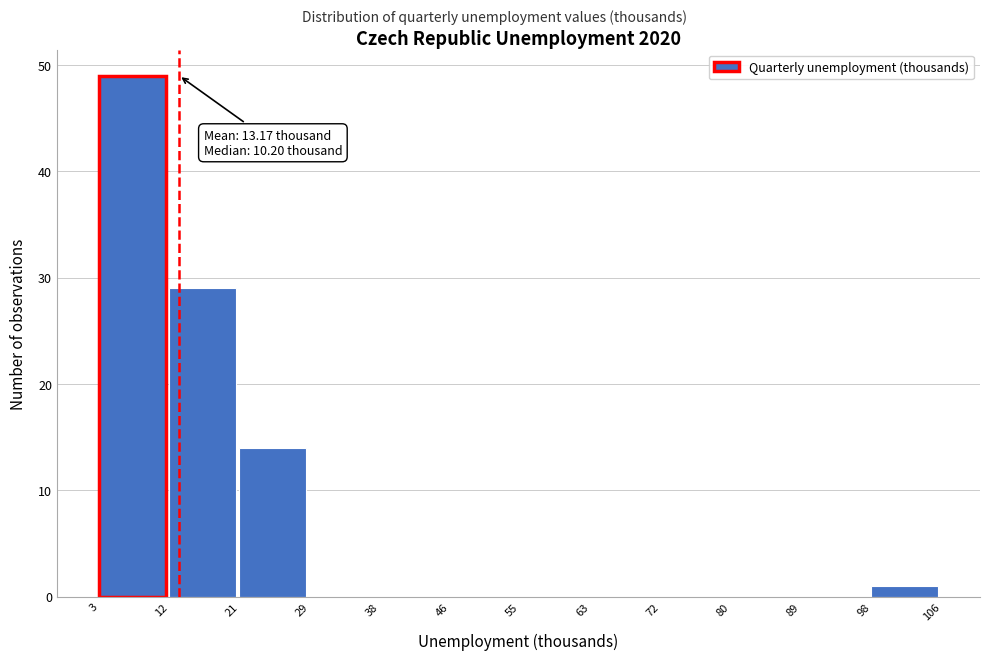

Which range on the x-axis has the tallest bar?

3 to 12